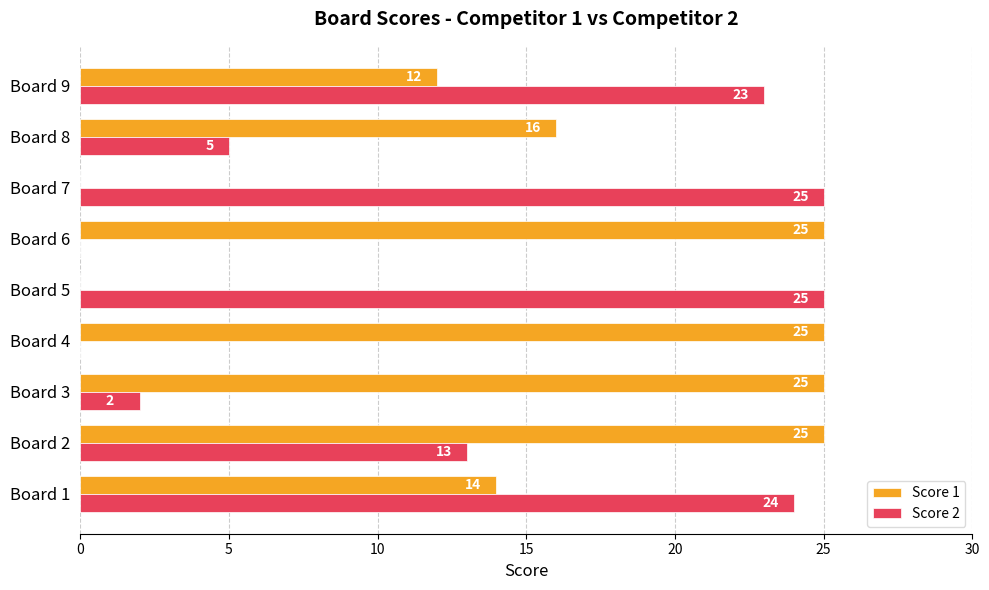

What is the maximum value shown in the chart?

25